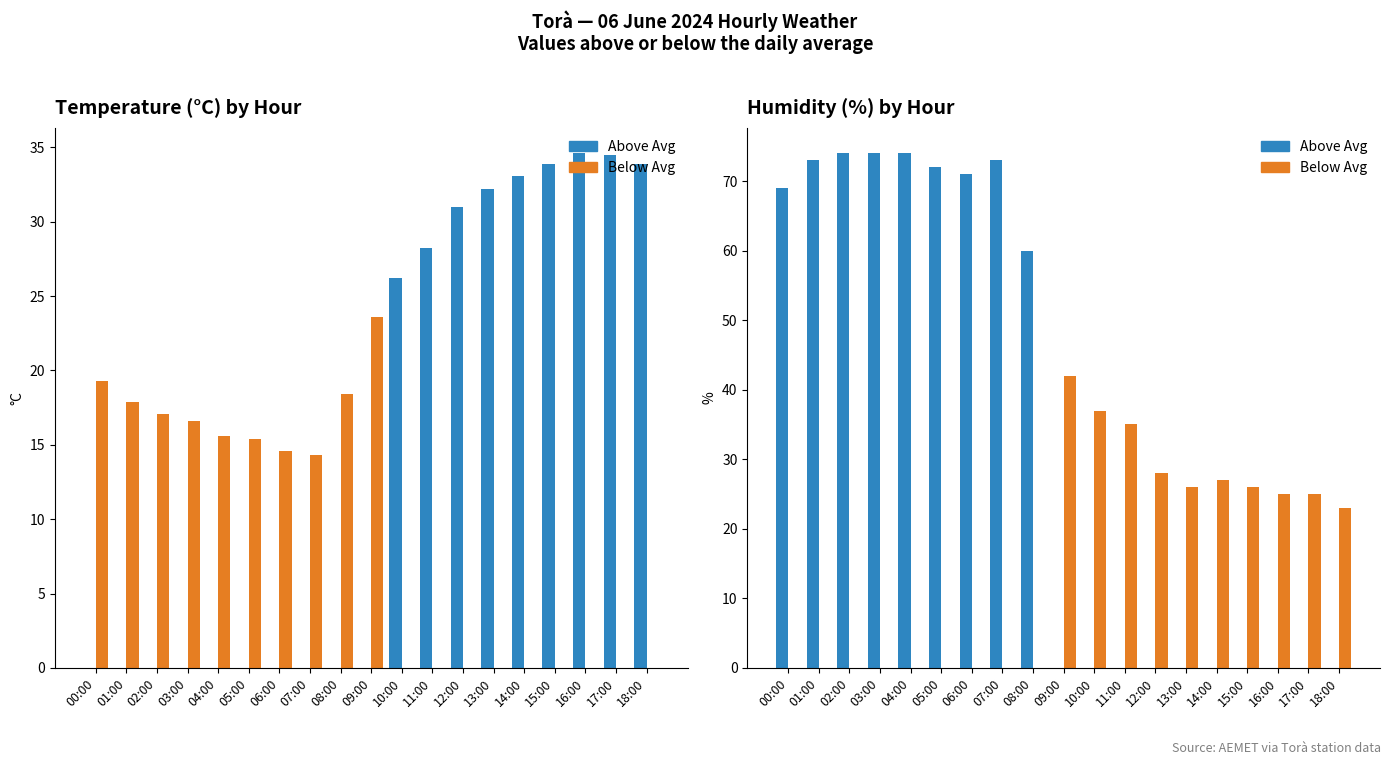

How many data points does each series have?

19